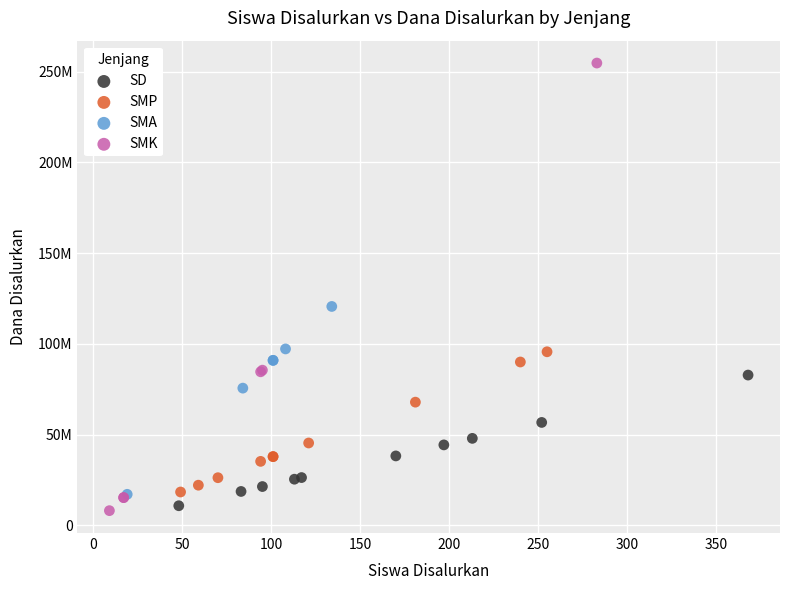

Which series contains the lowest Y value?

SMK